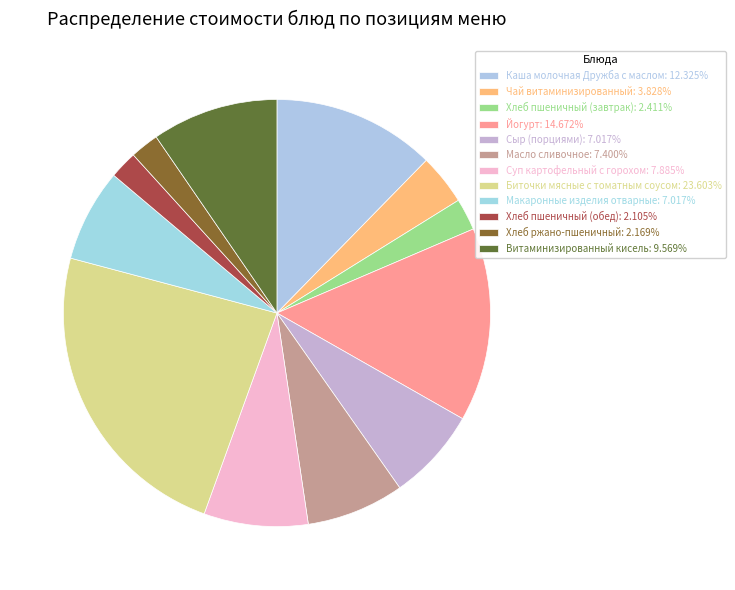

How many slices are in this pie chart?

12